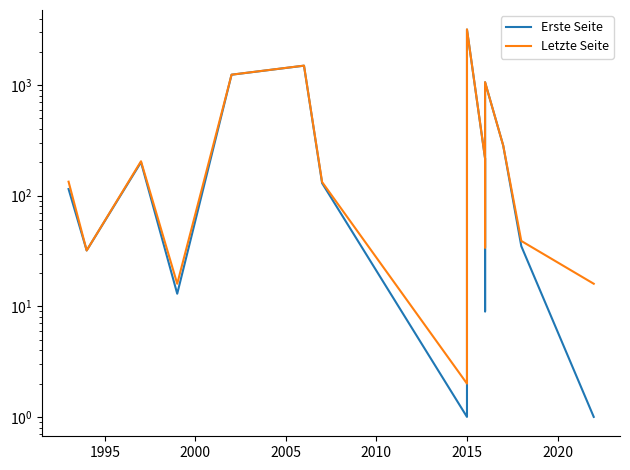

What is the minimum value for Erste Seite?

1